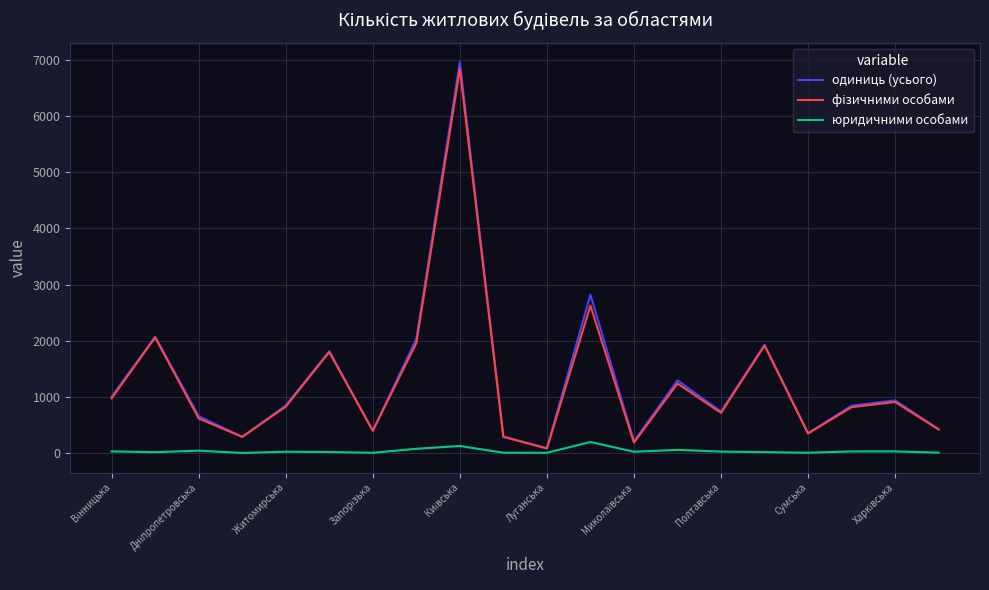

What is the maximum value shown in the chart?

6961